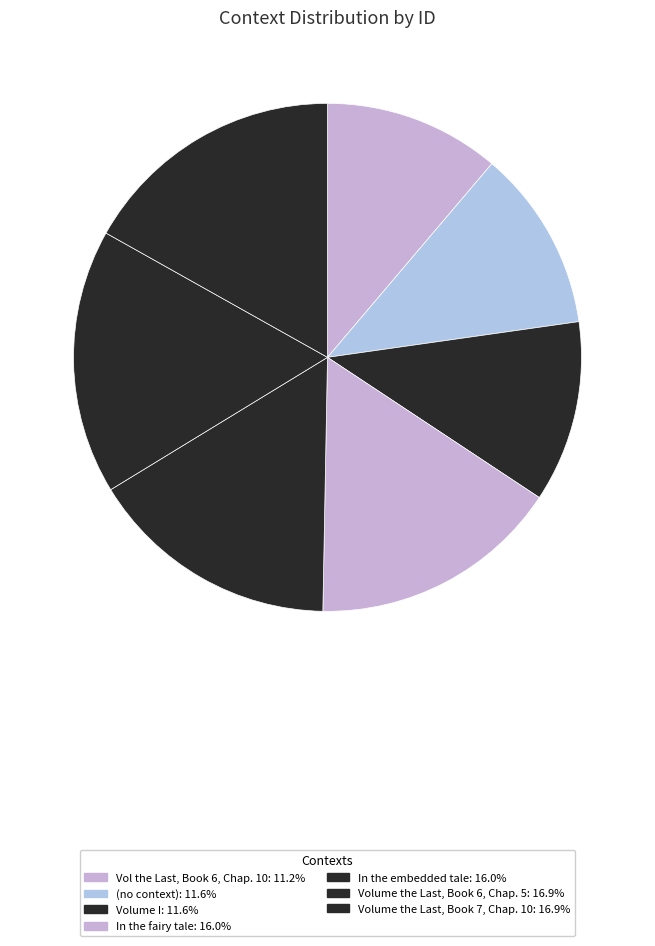

What percentage is the In the embedded tale slice, to the nearest percent?

16%